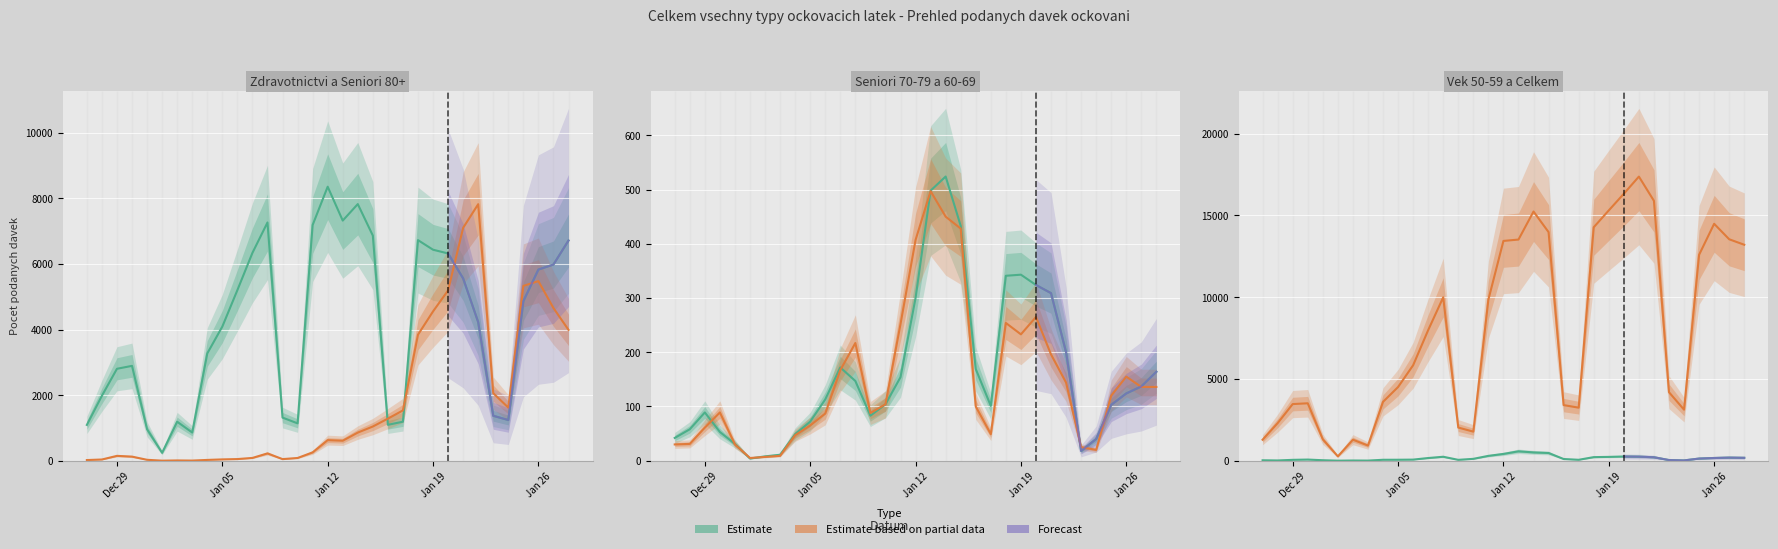

What is the difference between the Zdravotnicki pracovnici values at 05.01.2021 and 03.01.2021?

3231